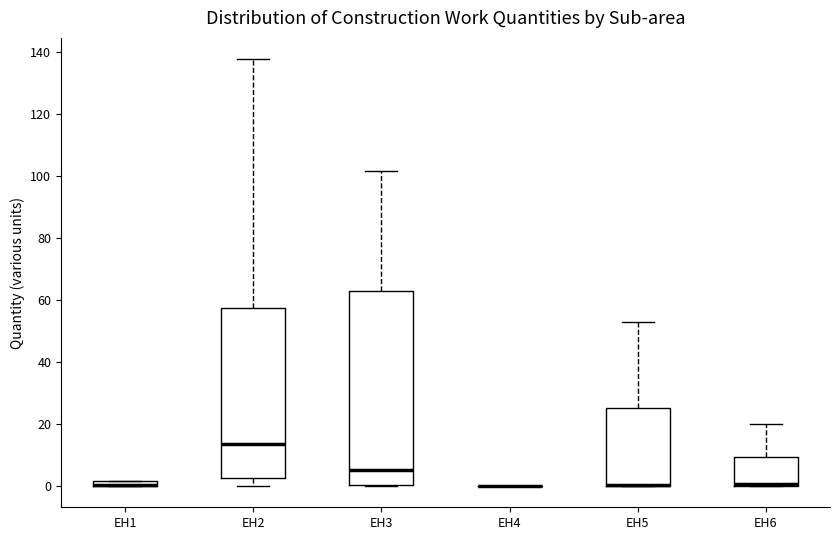

Which box is the tallest, from its lower edge to its upper edge?

EH3